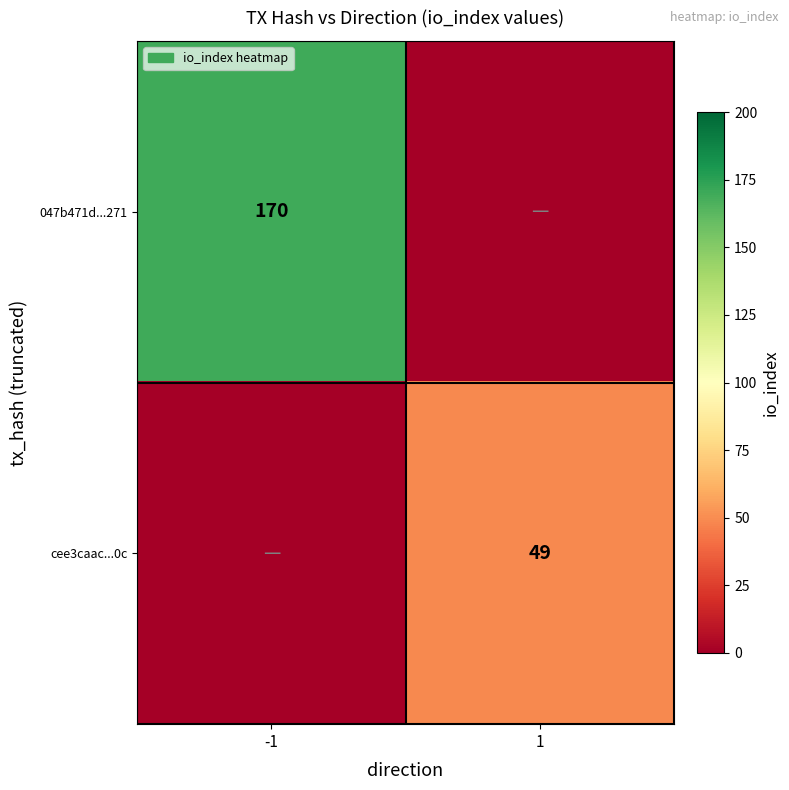

Is it true that cee3caac...0c equals 26 at 1?

False